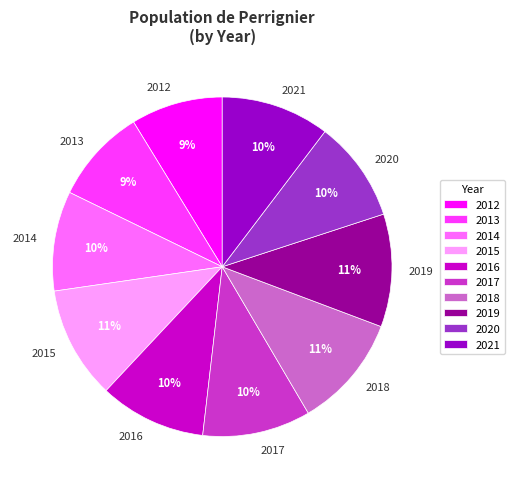

Count the number of slices in the pie.

10